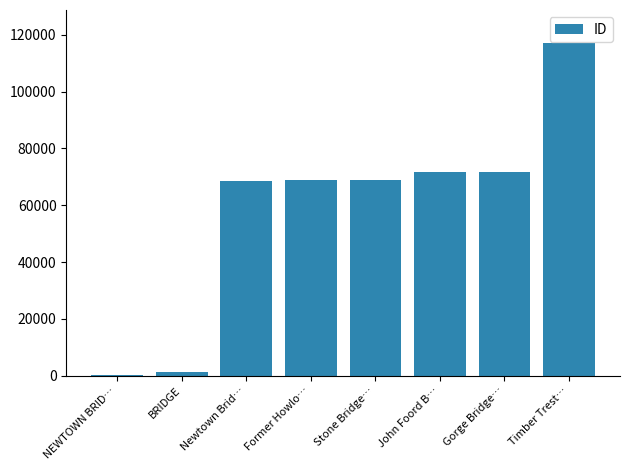

Read the value at Timber Trest….

117012